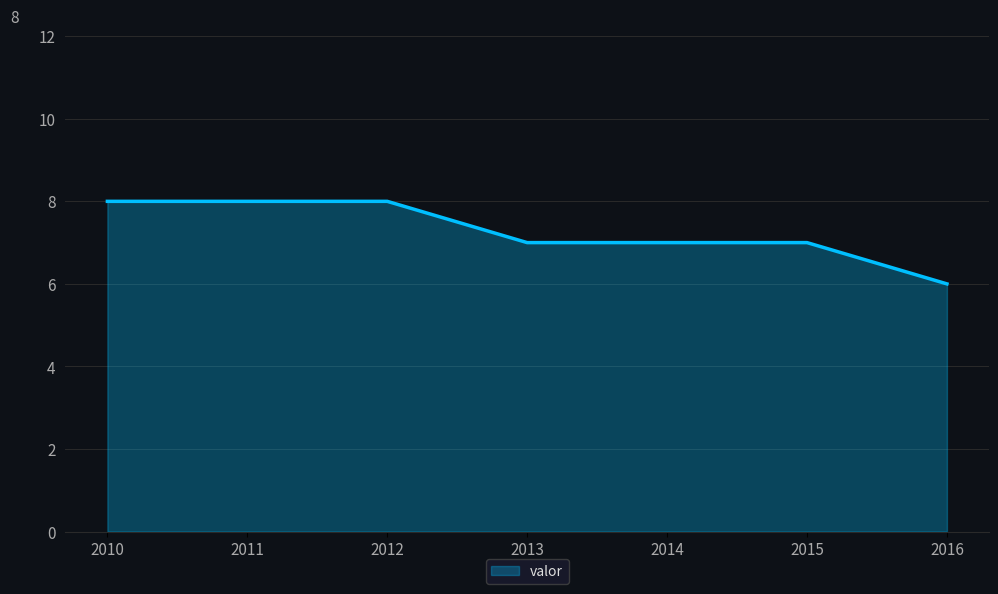

What is the greatest value displayed?

8